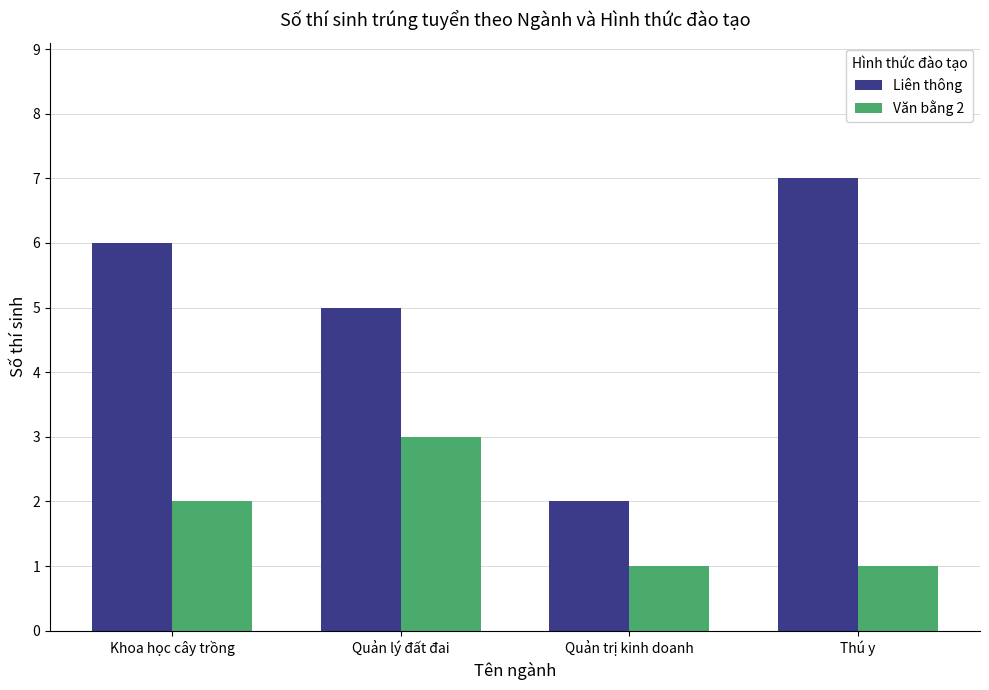

Rank the series by their maximum value, from highest to lowest.

Liên thông, Văn bằng 2